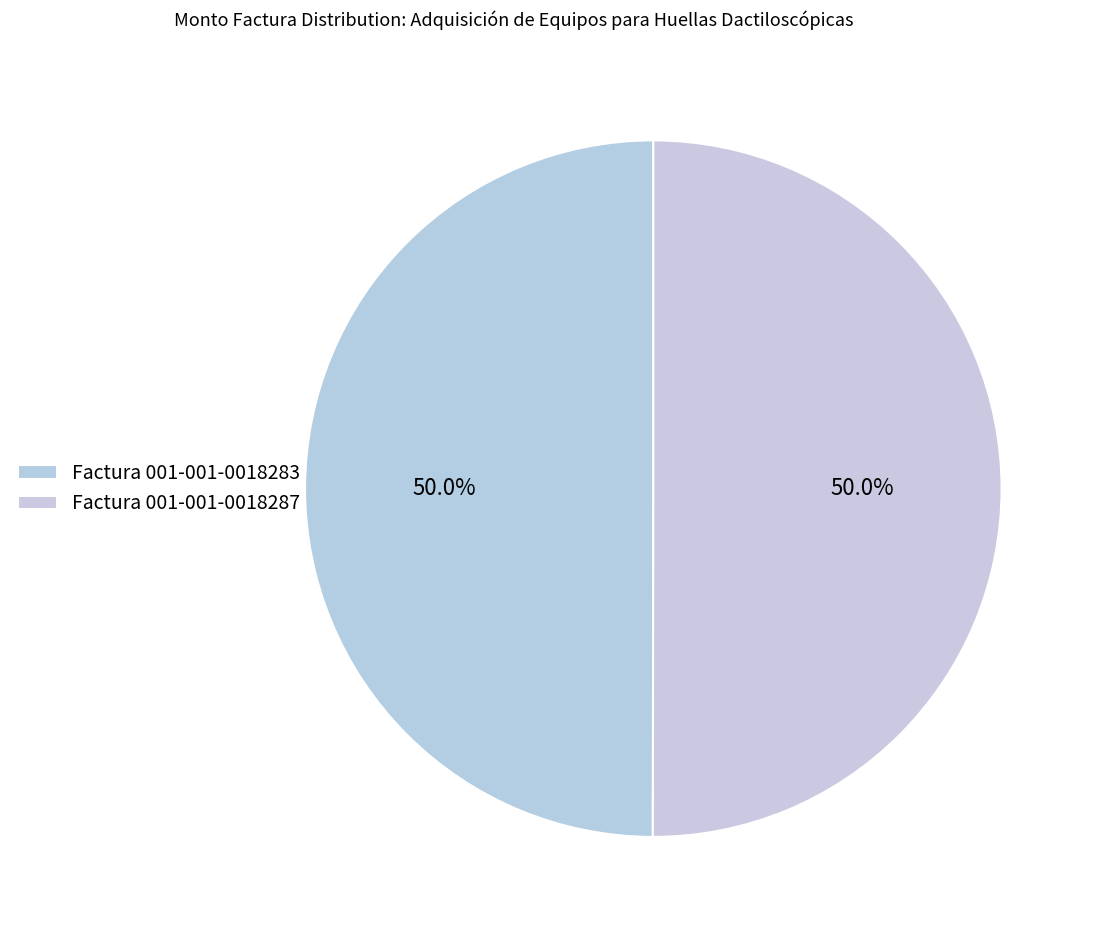

How many segments does this pie chart have?

2